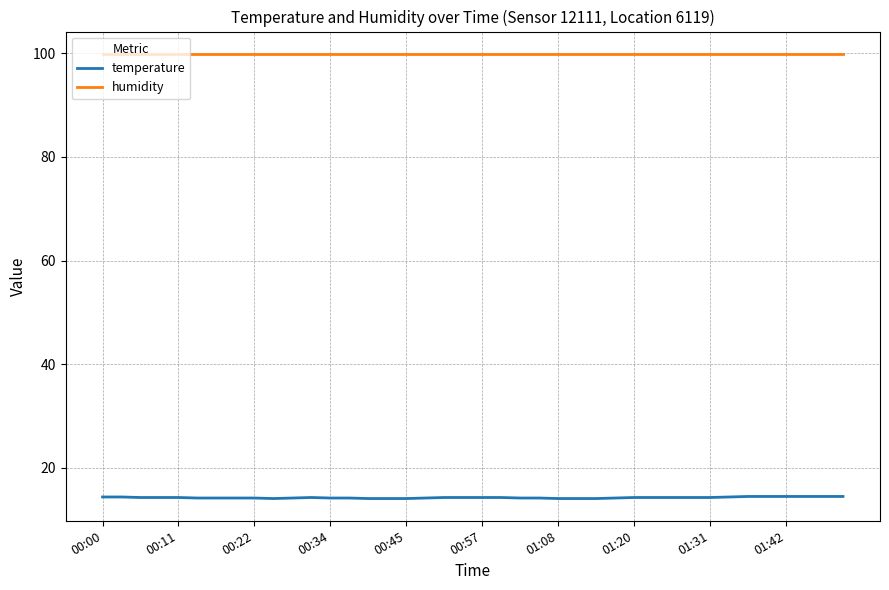

Which series has the largest total across all categories?

humidity